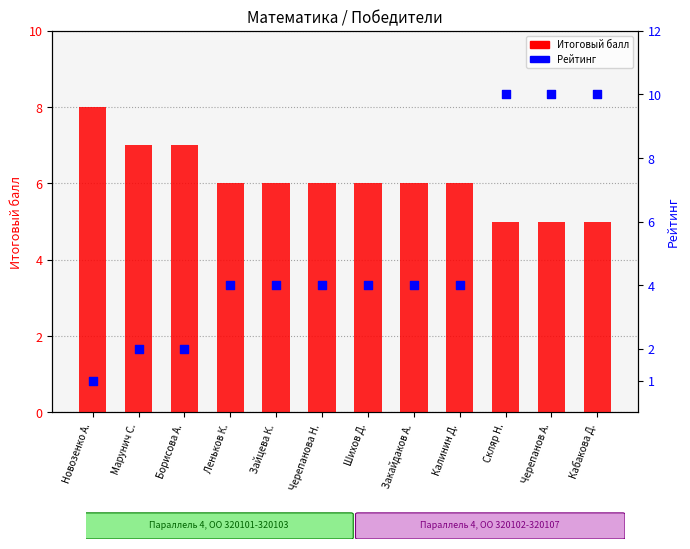

What are all the series names shown in the legend?

Итоговый балл, Рейтинг